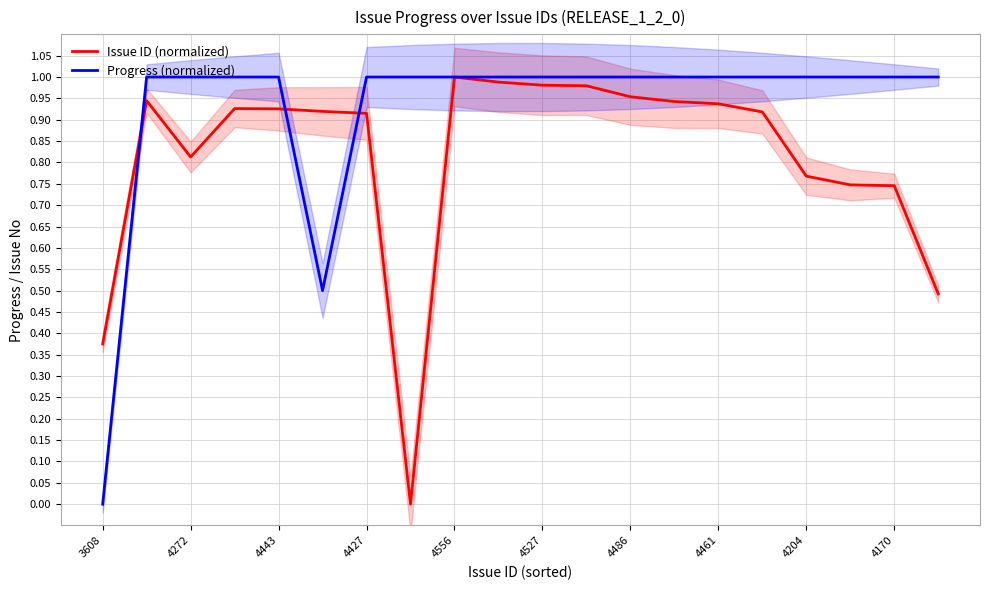

What is the sum of all Progress (normalized) values?

18.5